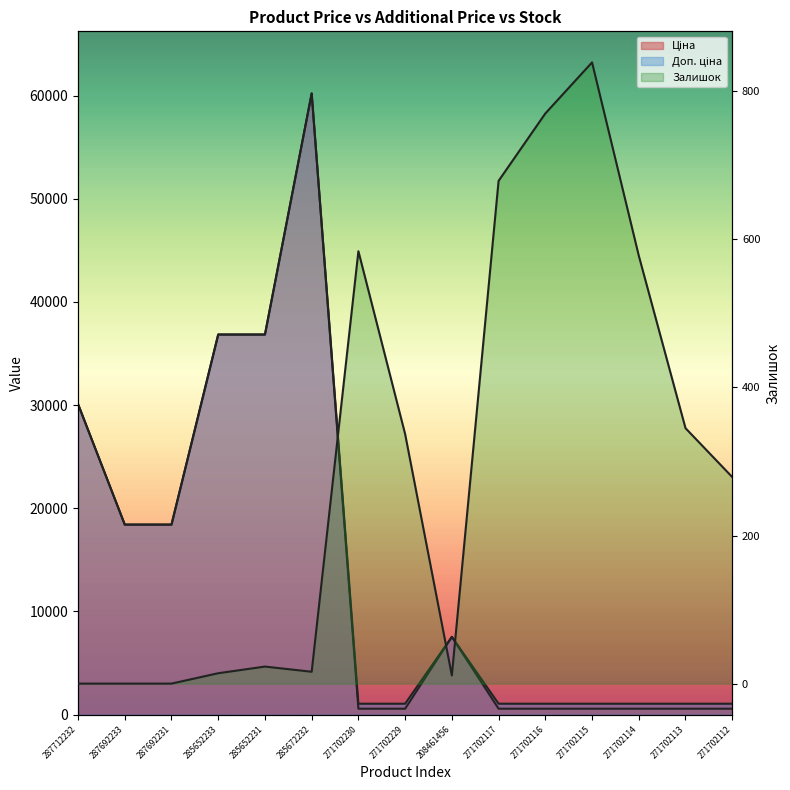

Does the chart display data point markers on the line(s)?

No